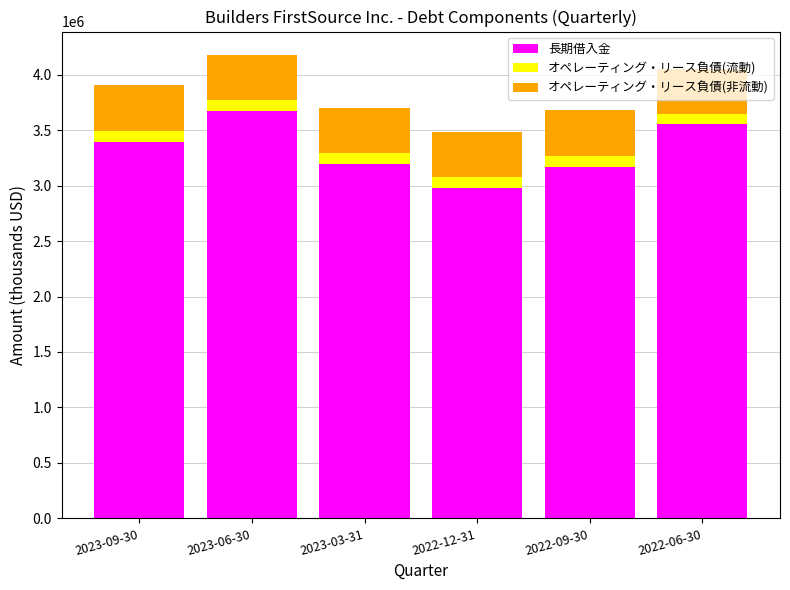

Which category has the highest value in the 長期借入金 series?

2023-06-30